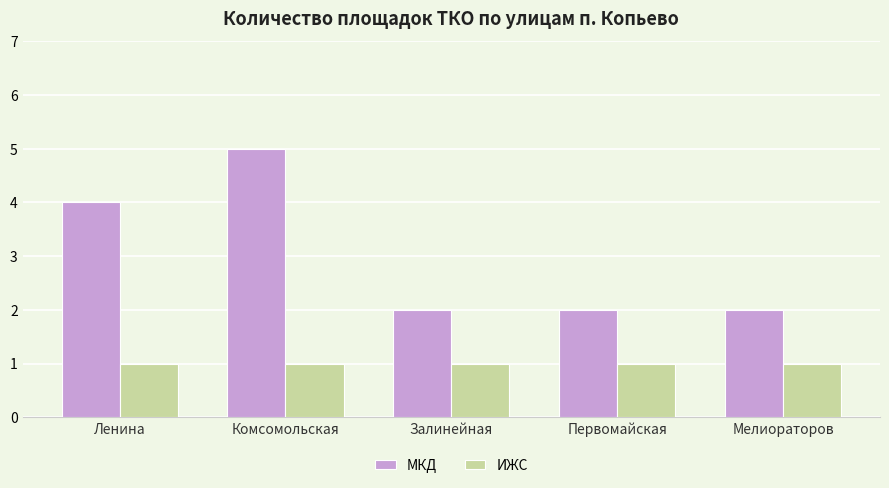

Which series has the largest range (max minus min)?

МКД